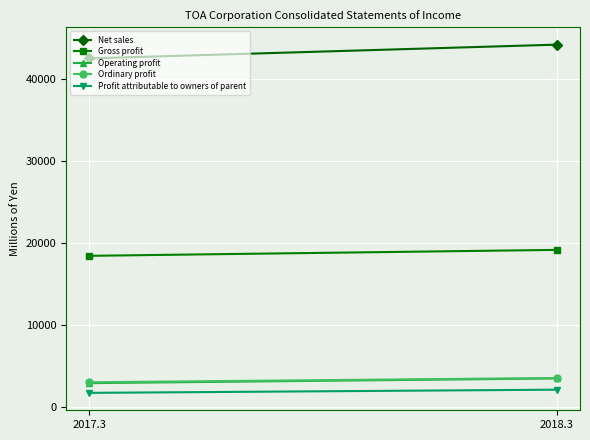

What are all the series names shown in the legend?

Net sales, Gross profit, Operating profit, Ordinary profit, Profit attributable to owners of parent